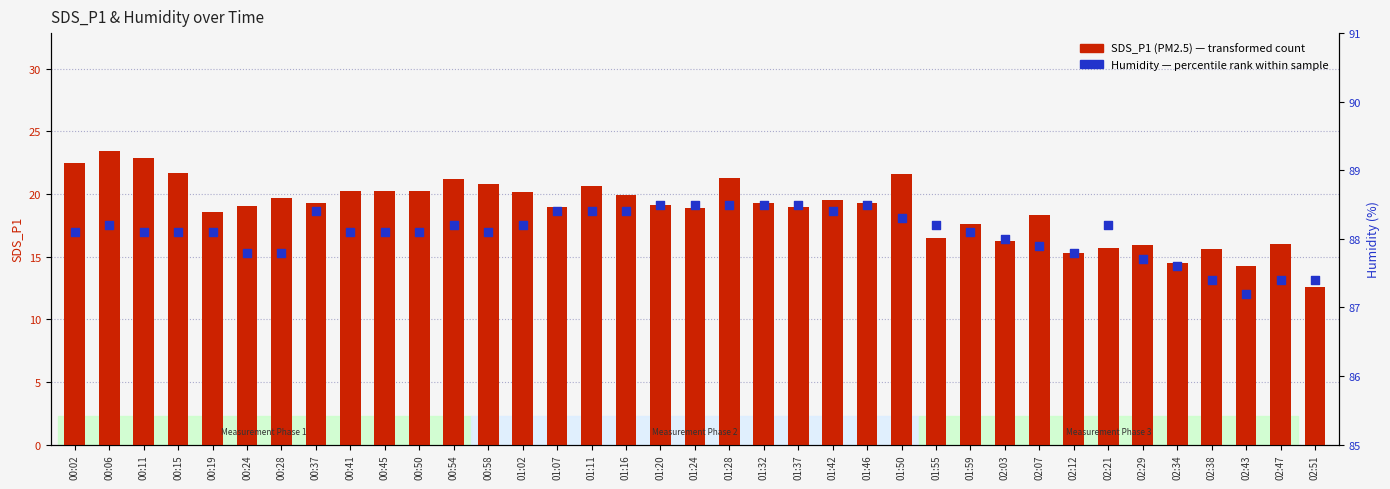

Is the value of SDS_P1 (PM2.5) at 01:02 greater than the value of Humidity (%) at 02:07?

No